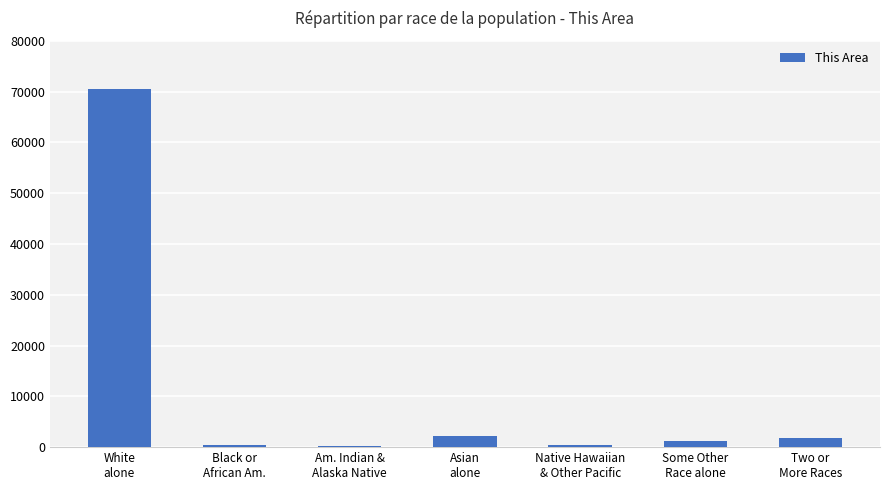

What is the greatest value displayed?

70569